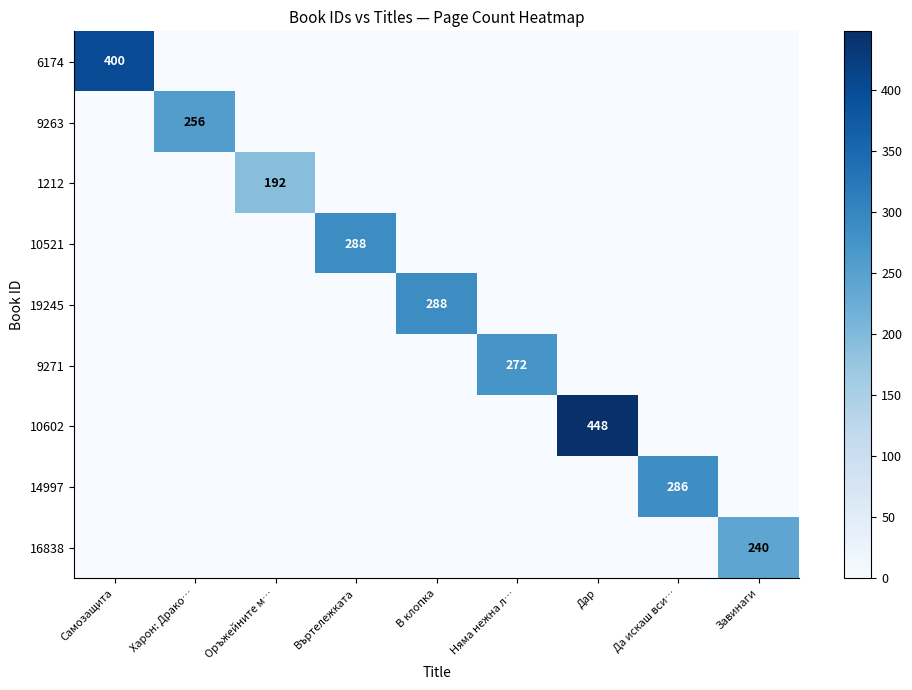

What is the sum of all 19245 values?

288